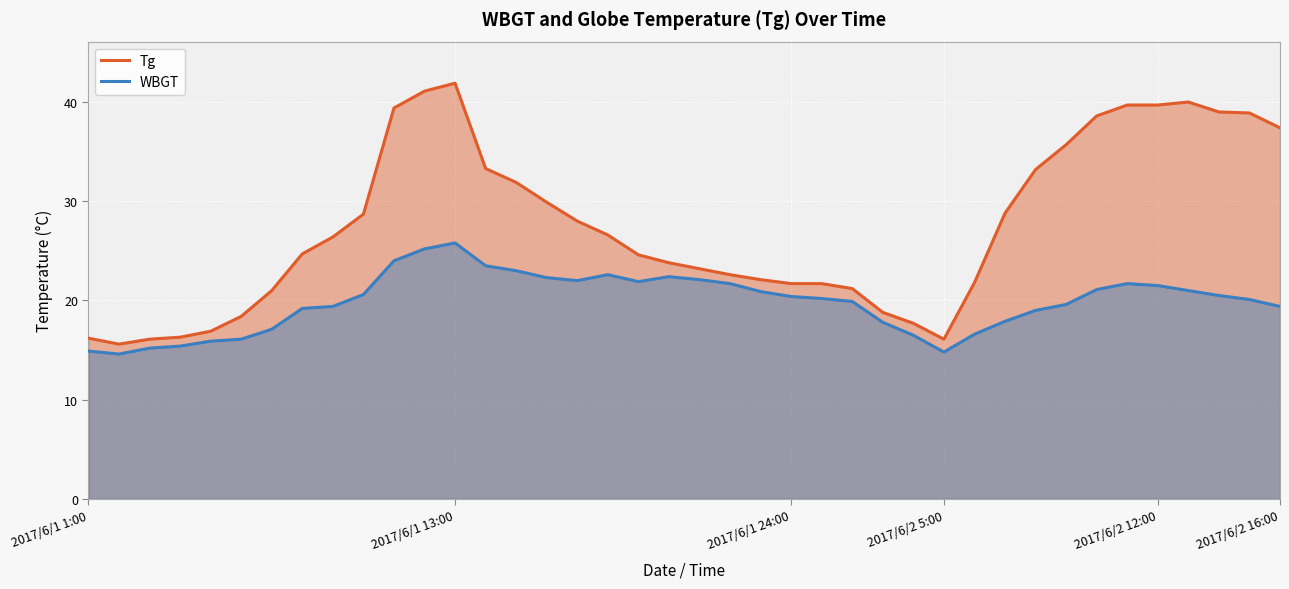

What is the difference between the highest and lowest values at 2017/6/2 5:00?

1.3